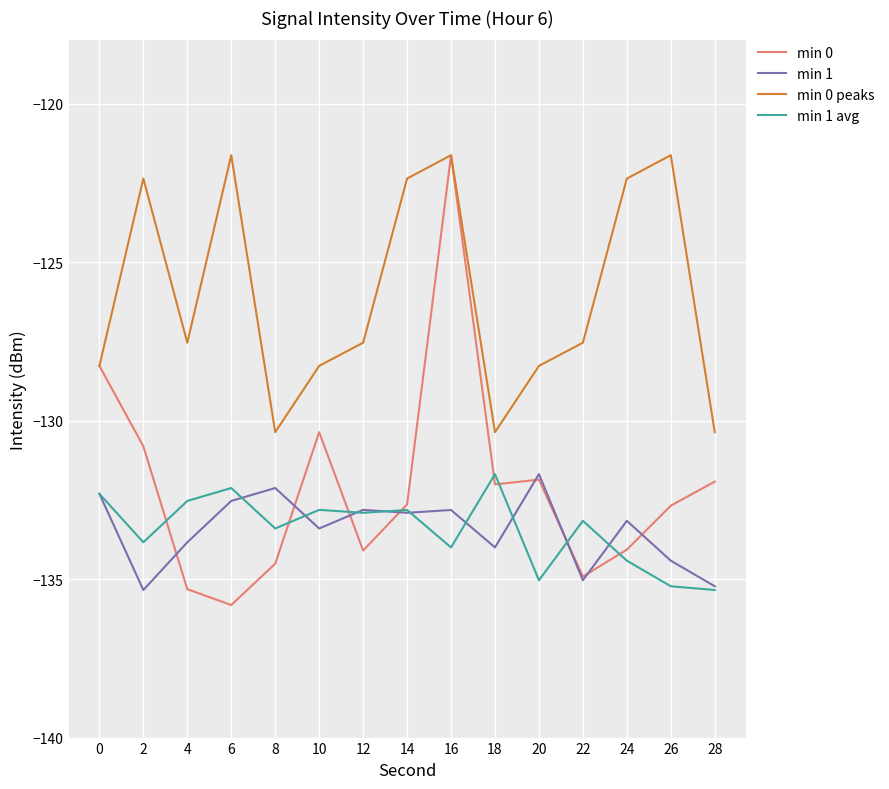

At 26, list the series in order from largest to smallest.

min 0 peaks, min 0, min 1, min 1 avg